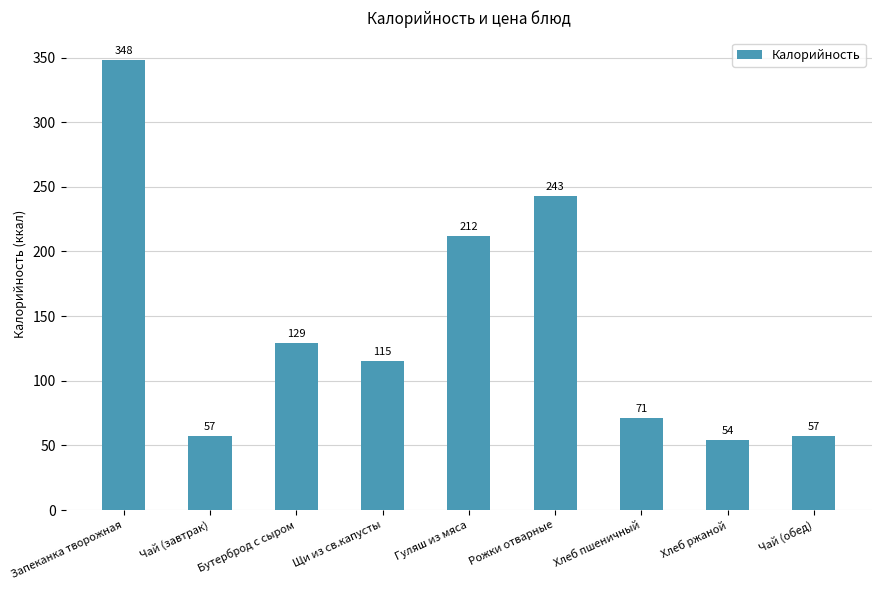

What is the difference between the maximum and minimum values?

294